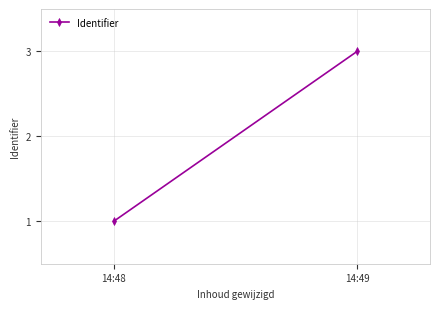

Rank the categories by value from highest to lowest.

14:49, 14:48